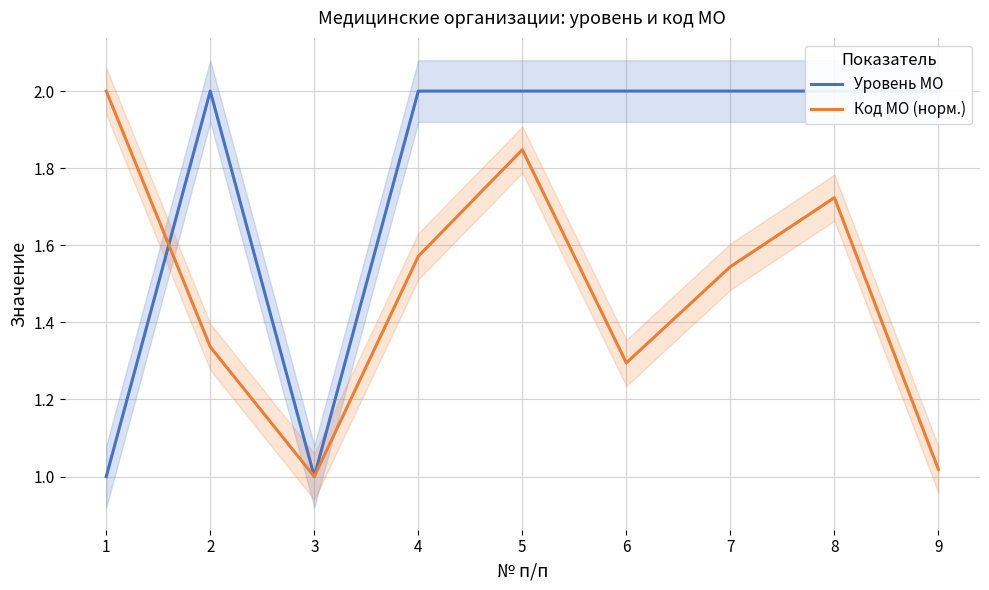

How many Уровень МО values are between 2 and 3?

7